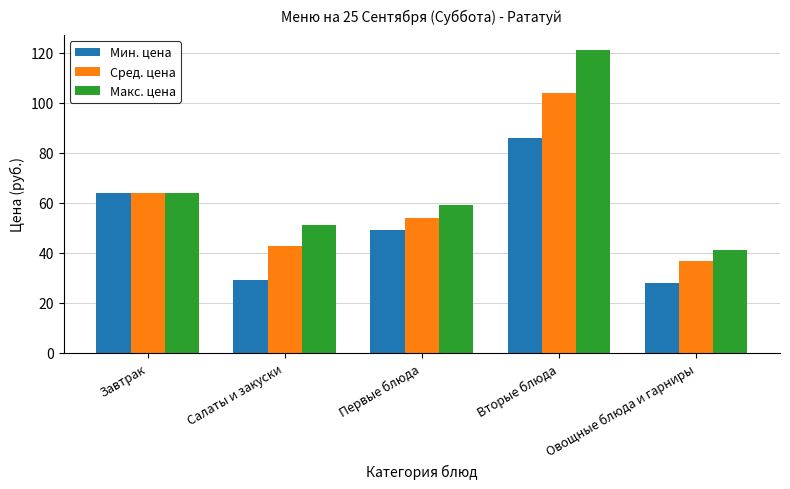

How many categories are shown in the chart?

5